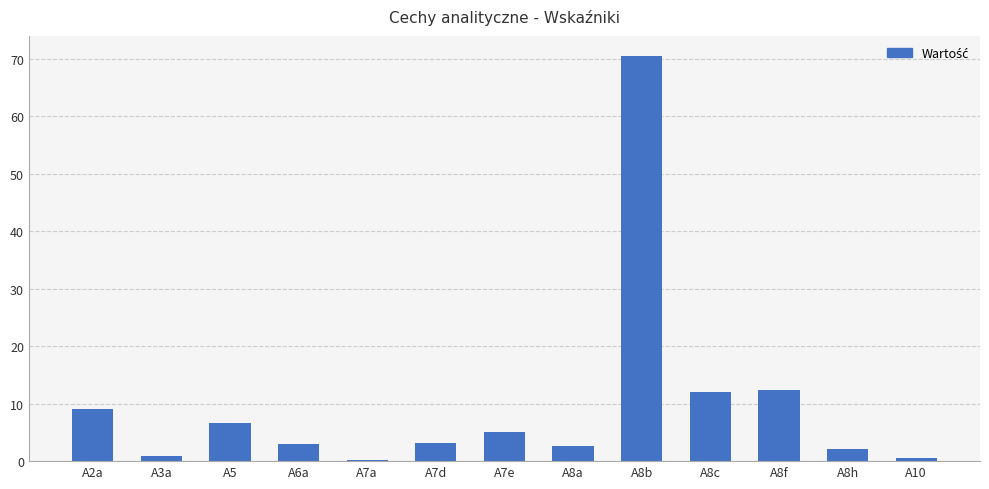

Are the bars horizontal?

No